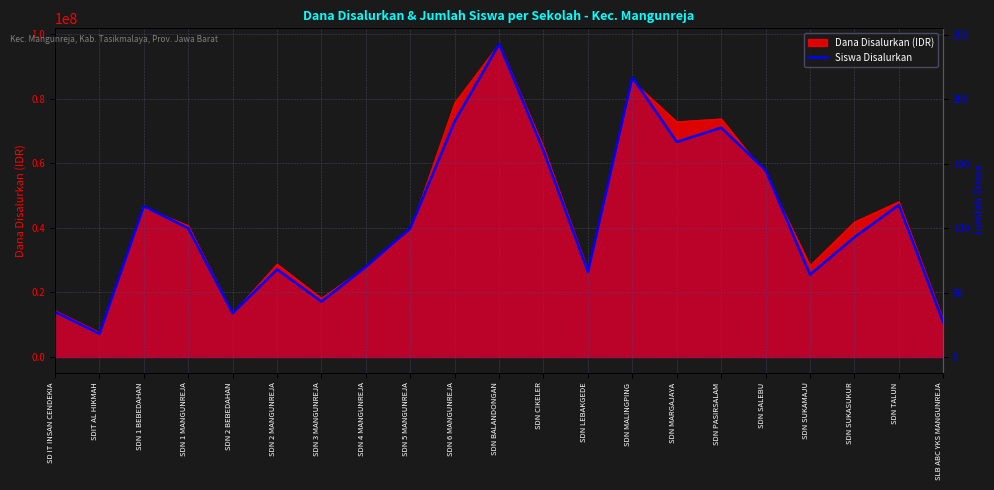

What is the label of the 11th point from the right?

SDN BALANDONGAN